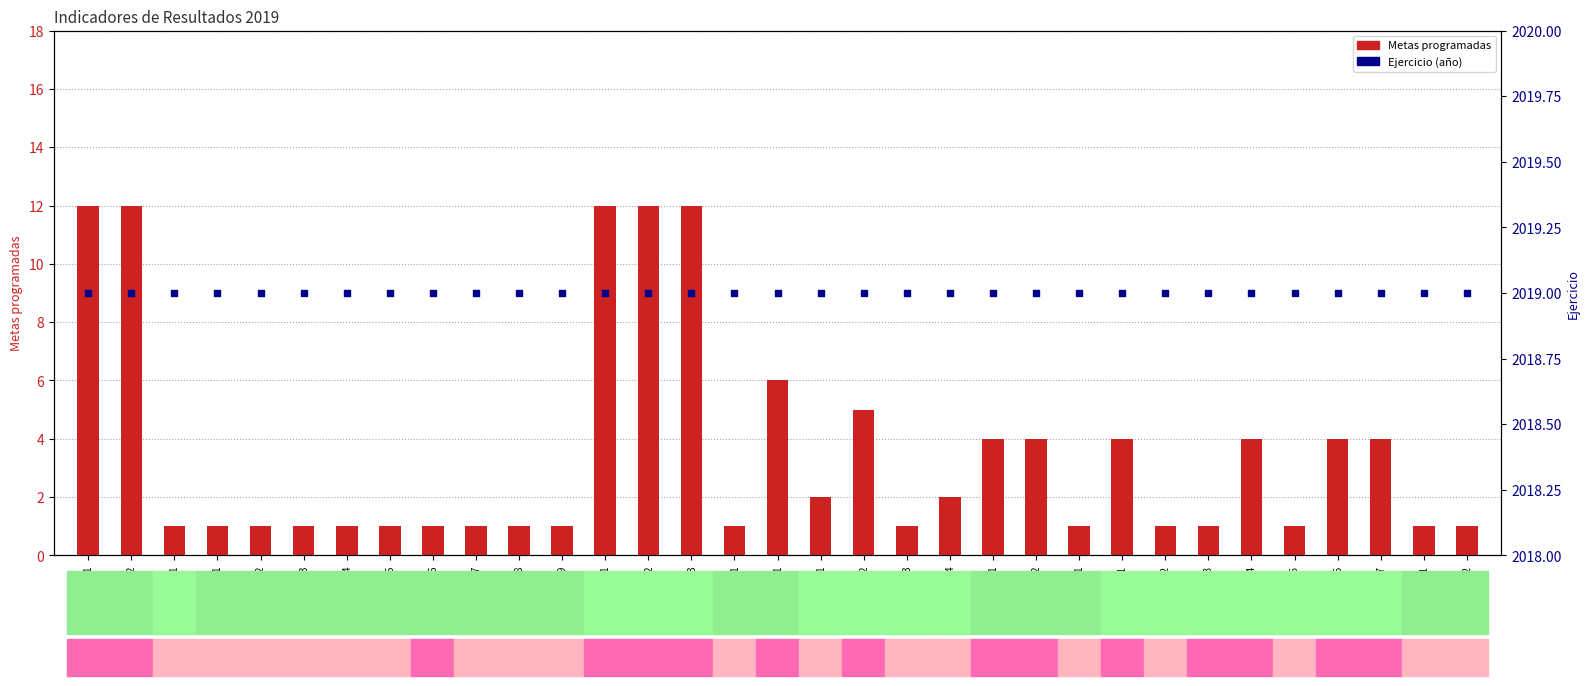

At how many categories does at least one series exceed 1012?

33